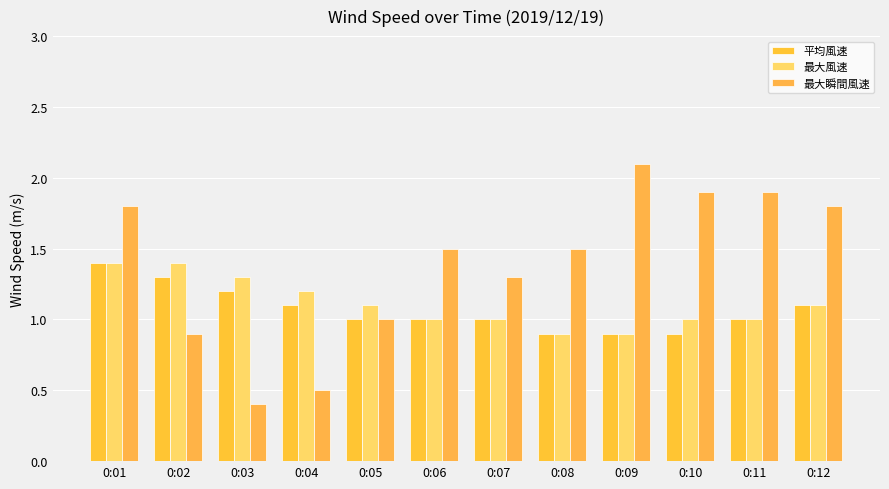

What are all the series names shown in the legend?

平均風速, 最大風速, 最大瞬間風速